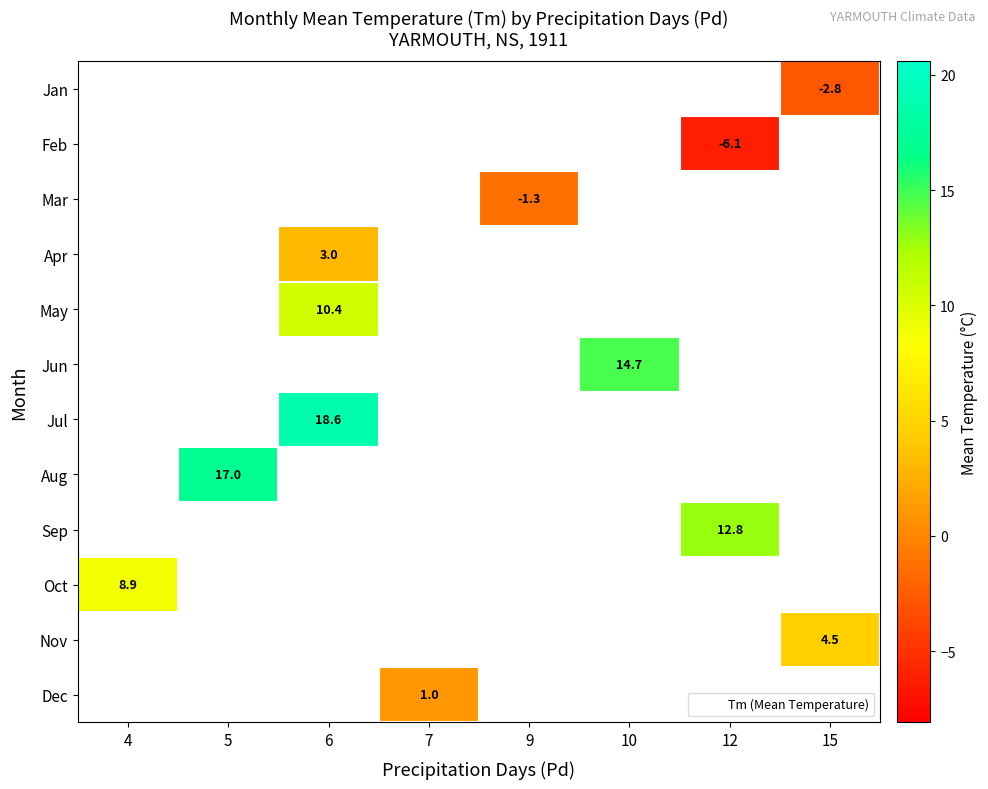

At which category does the chart reach its peak across all series?

6